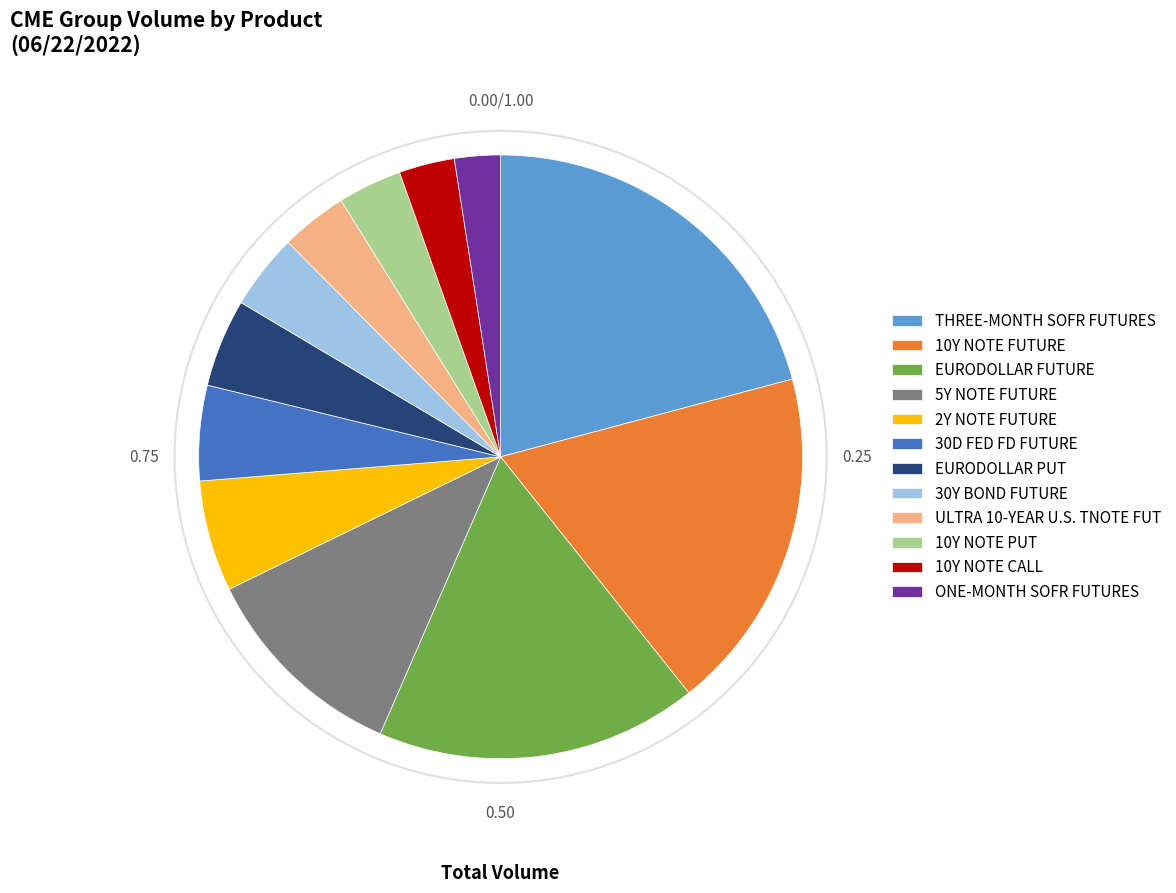

Between 30Y BOND FUTURE and 10Y NOTE FUTURE, which is larger?

10Y NOTE FUTURE